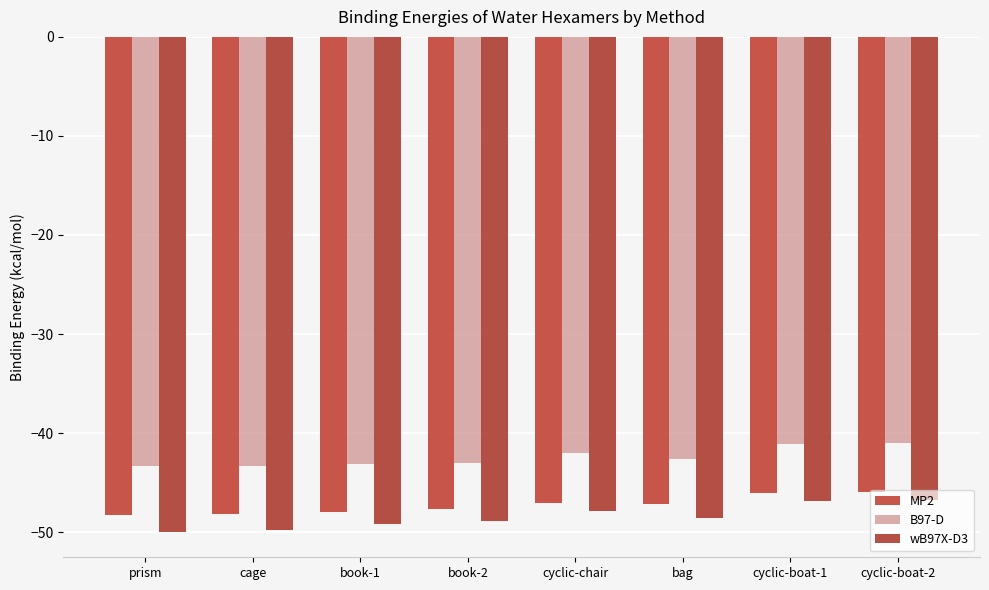

The MP2 series shows -22.6 at cyclic-chair. True or false?

False